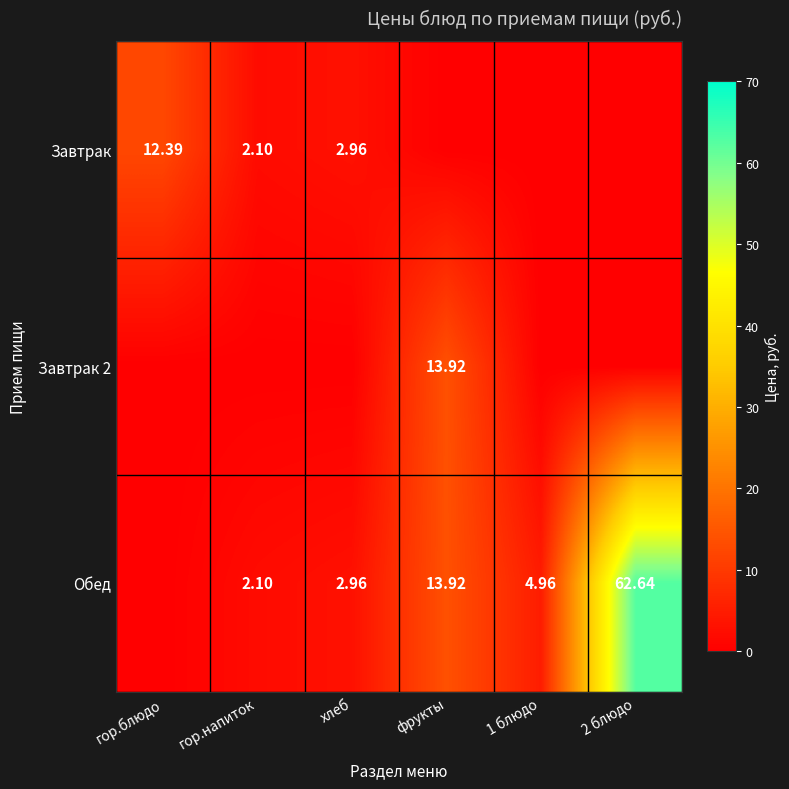

The Завтрак 2 series shows -9.4 at хлеб. True or false?

False